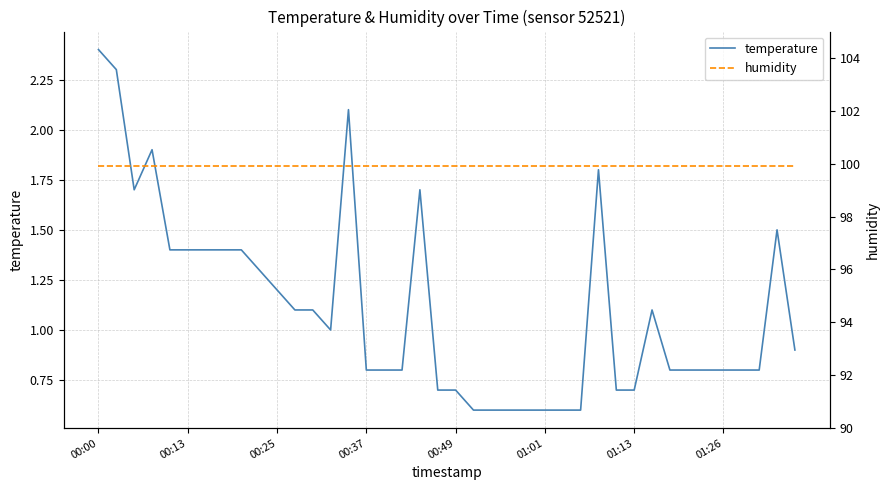

What is the spread (max minus min) of values at 14?

97.8